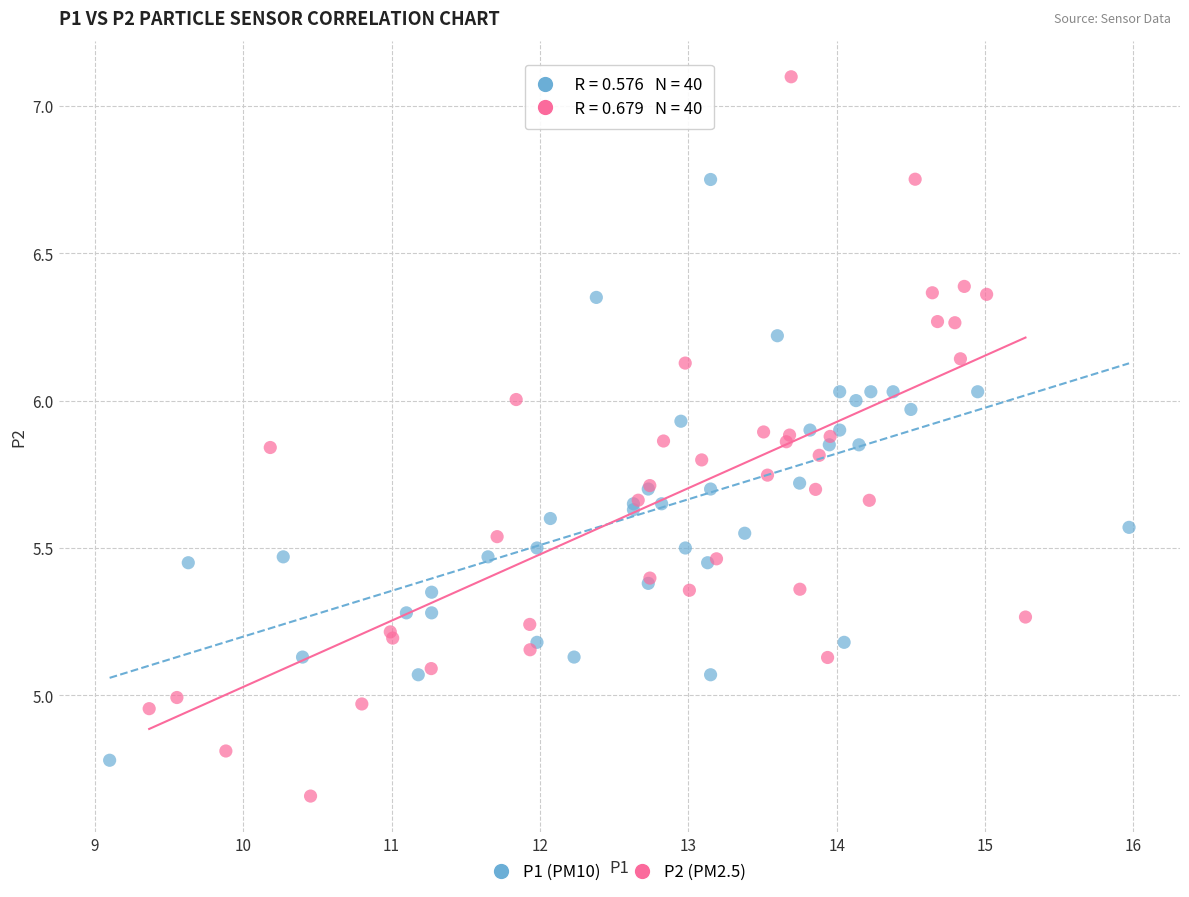

Which series reaches the minimum Y coordinate?

P2 (PM2.5)